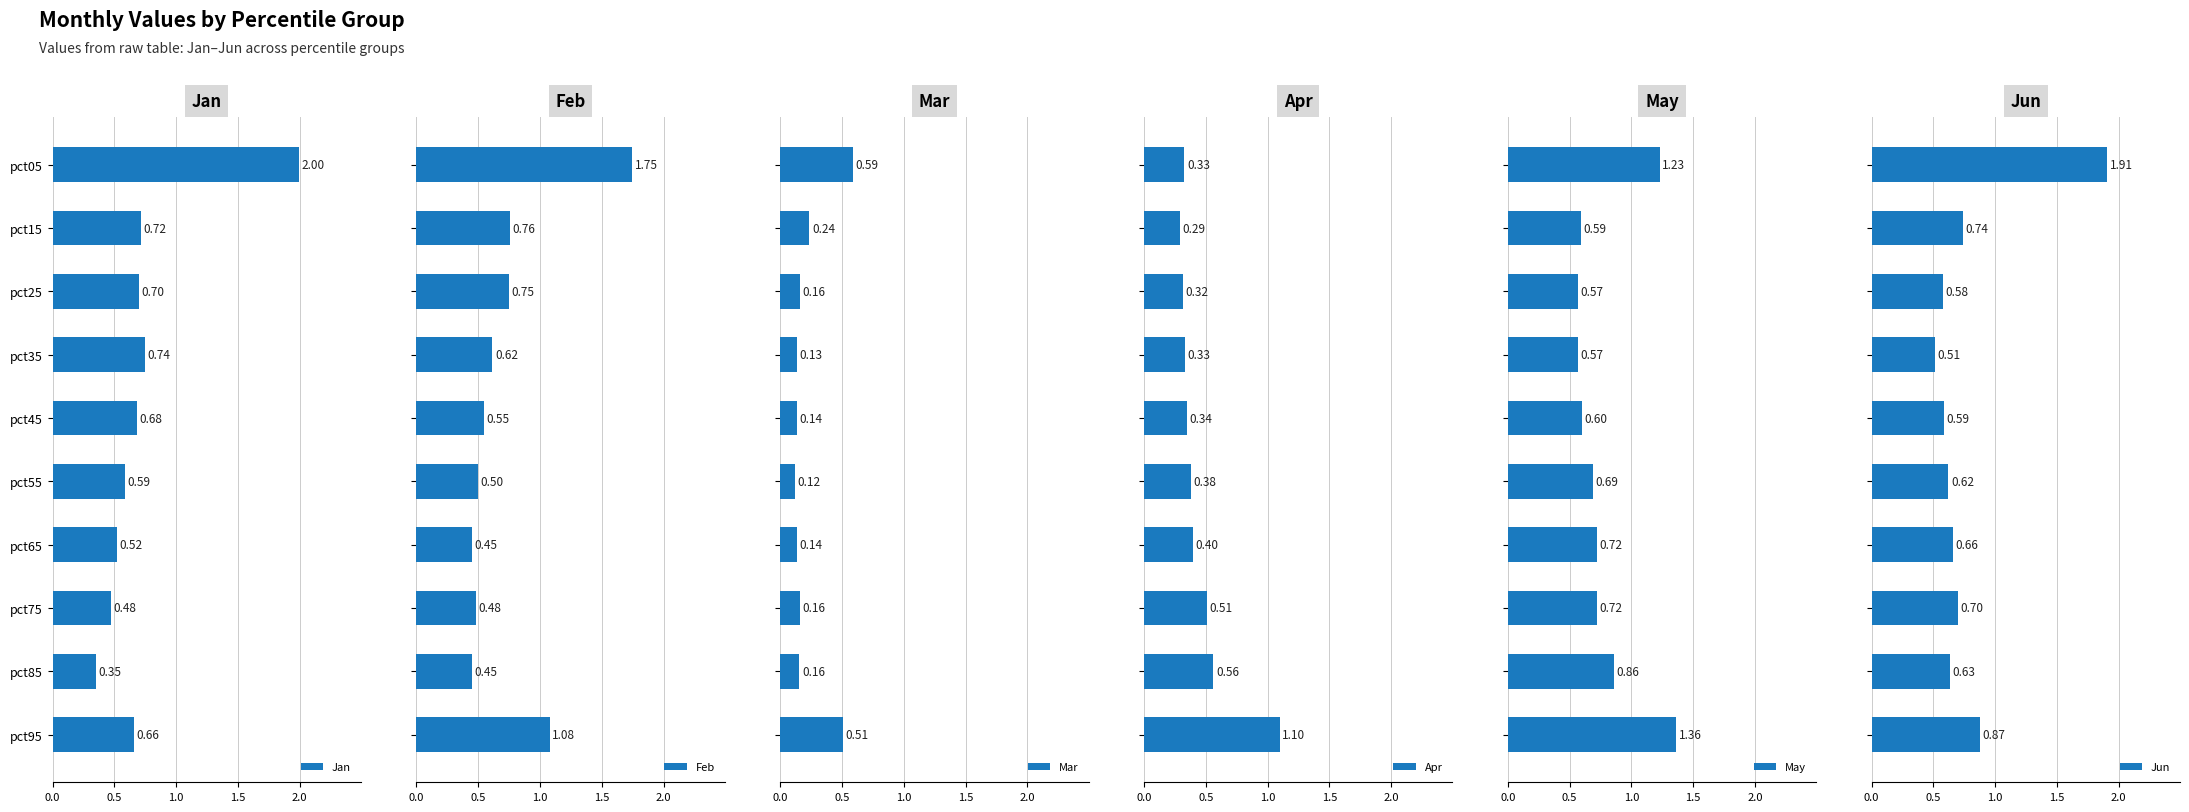

What is the difference between the maximum and minimum values in the Apr series?

0.8